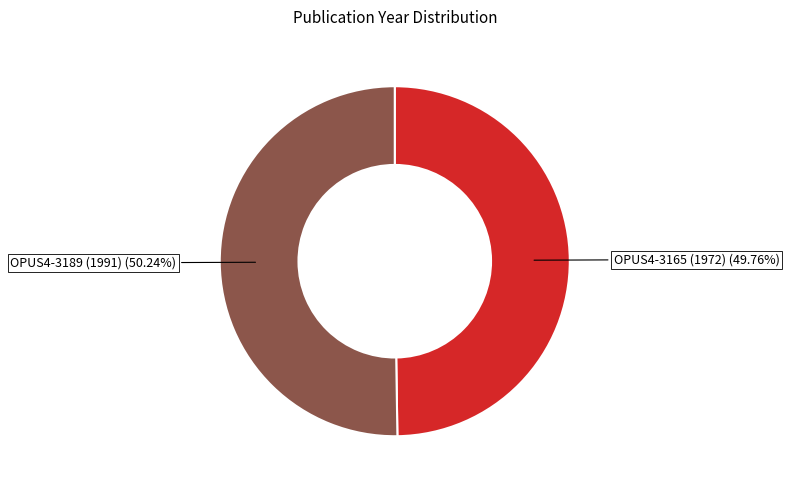

To the nearest percent, what percentage of the pie is OPUS4-3165 (1972)?

50%